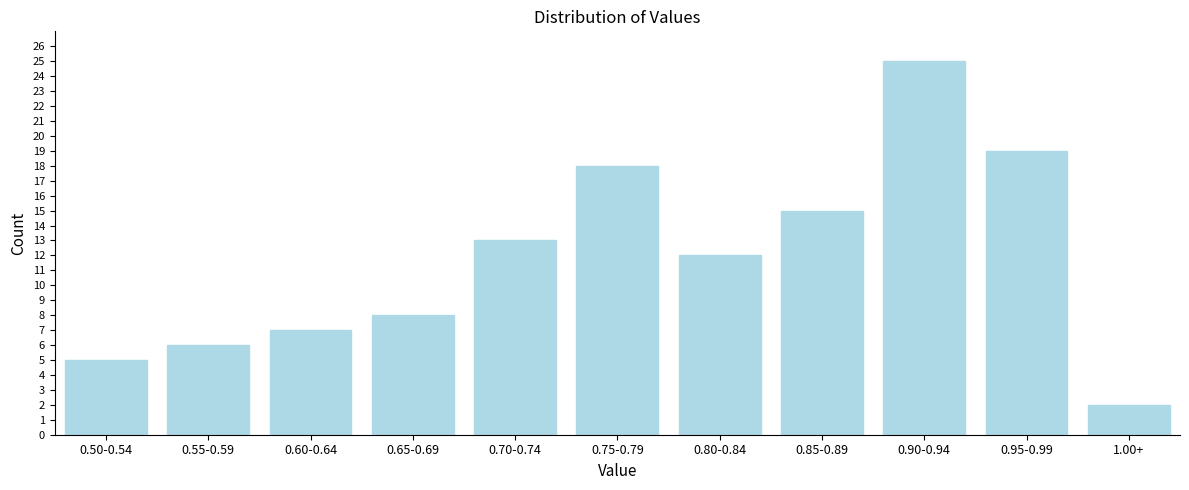

Reading left to right, what are all the values shown in this chart?

5	6	7	8	13	18	12	15	25	19	2